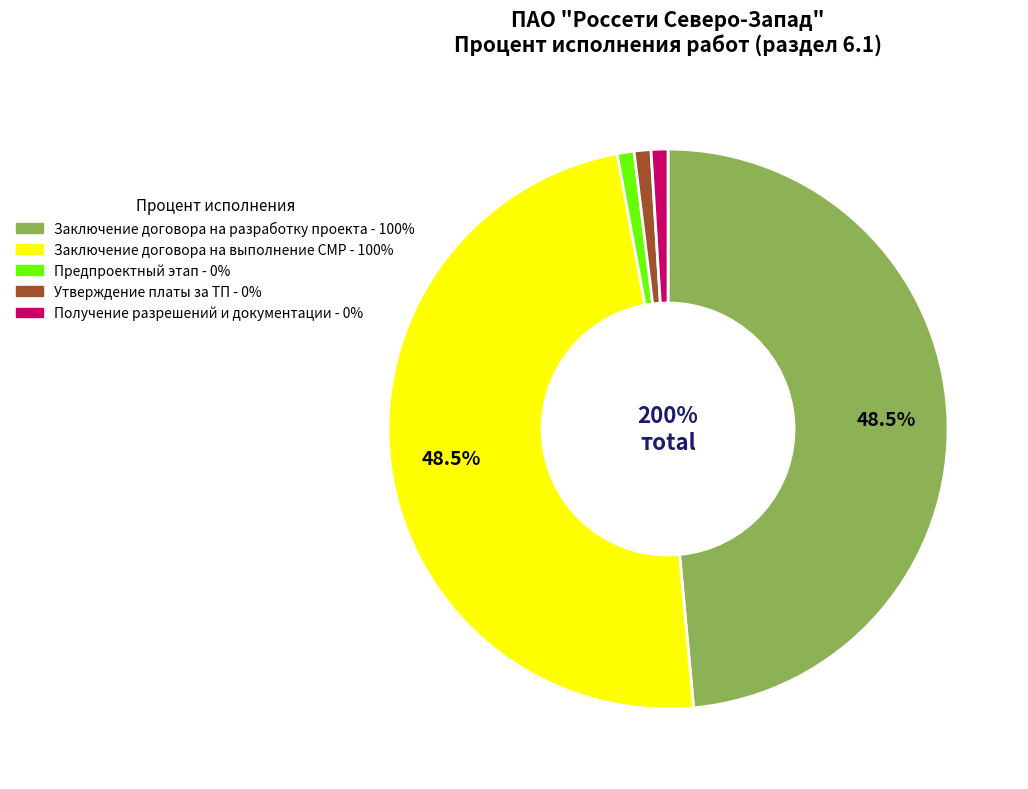

The Утверждение документации по планировке slice represents 1% of the pie. True or false?

False